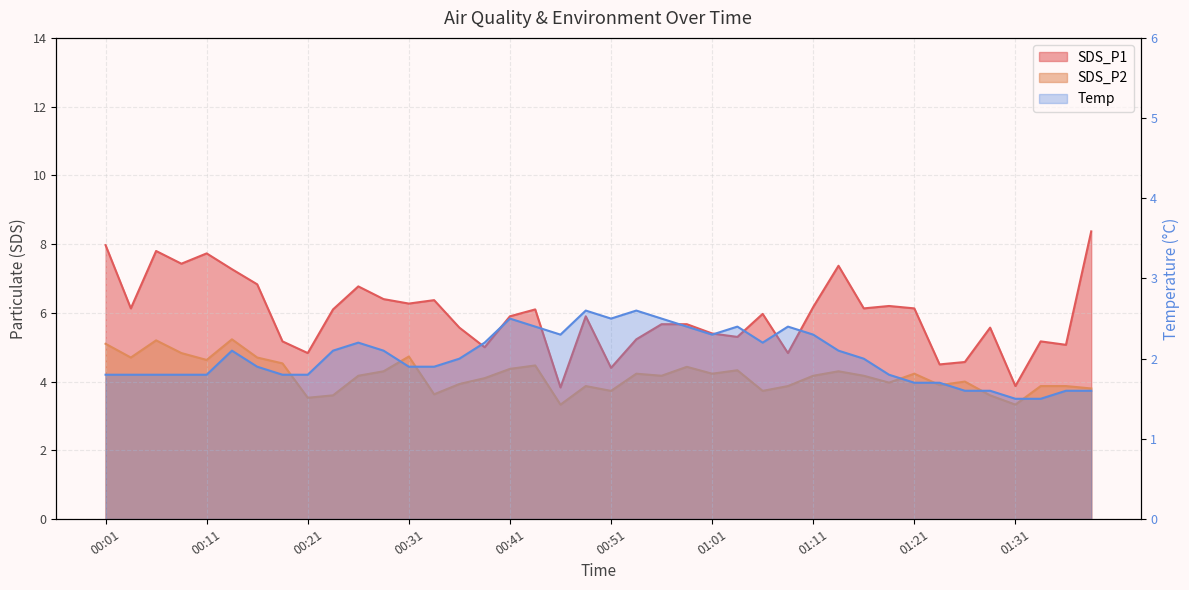

What is the total value across all series at 00:36?

11.5